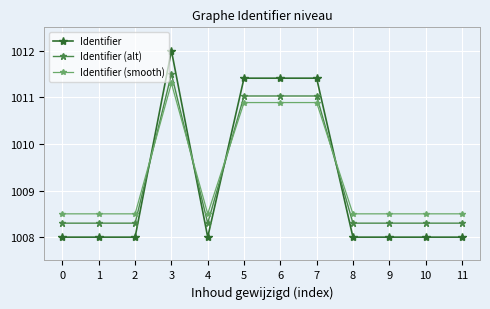

At how many categories does at least one series exceed 1008?

12